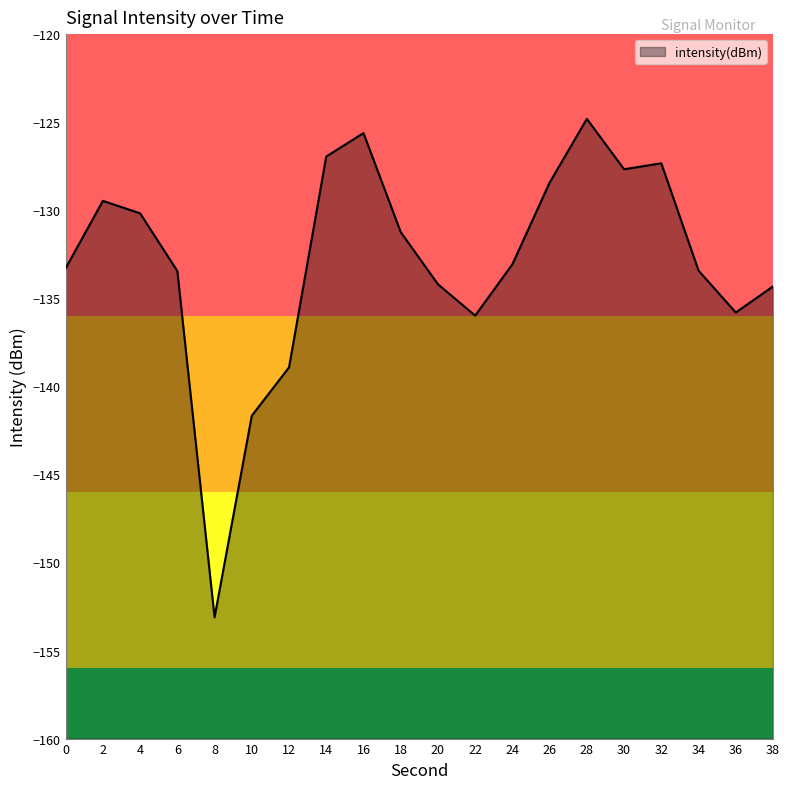

List the labels in order of value, largest first.

28, 16, 14, 32, 30, 26, 2, 4, 18, 24, 0, 34, 6, 20, 38, 36, 22, 12, 10, 8